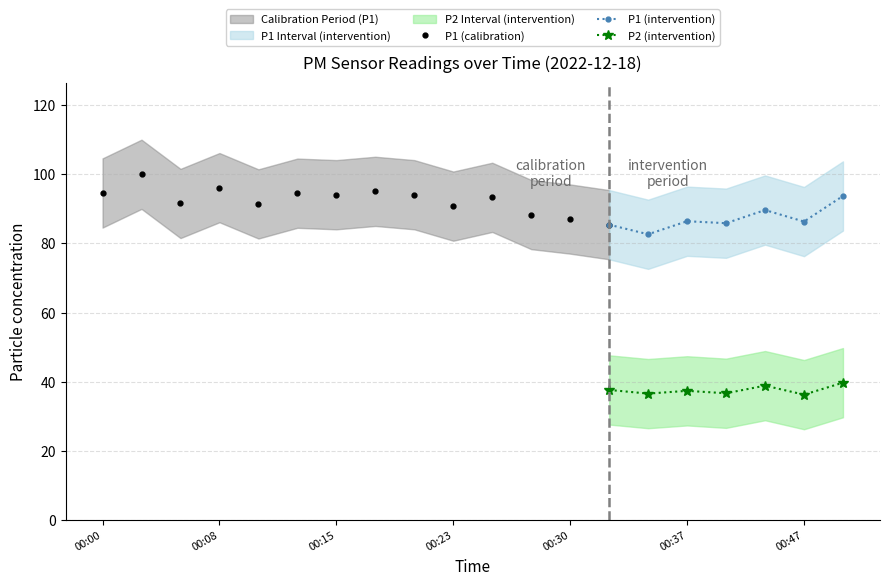

Between 00:08 and 00:23, which series saw the biggest shift?

P1